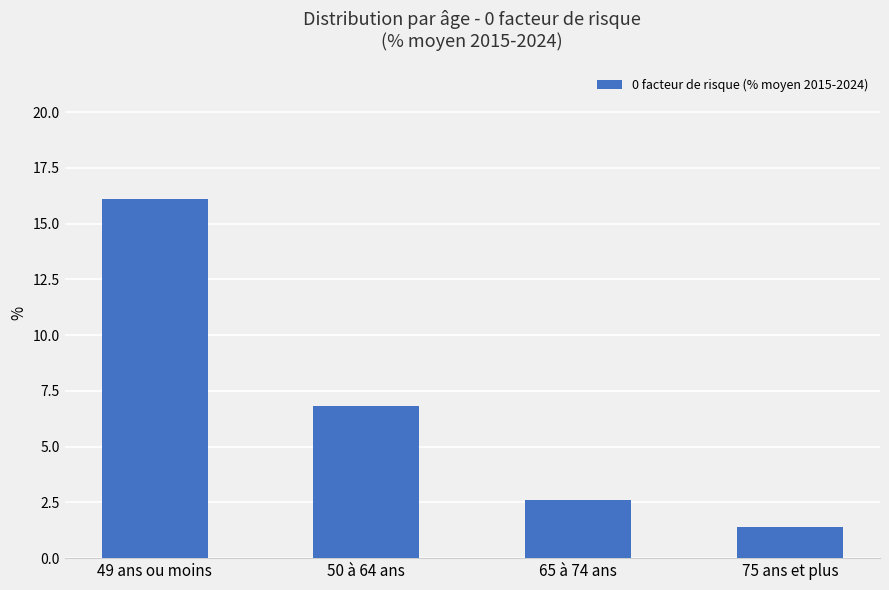

What position from the left is 75 ans et plus?

4